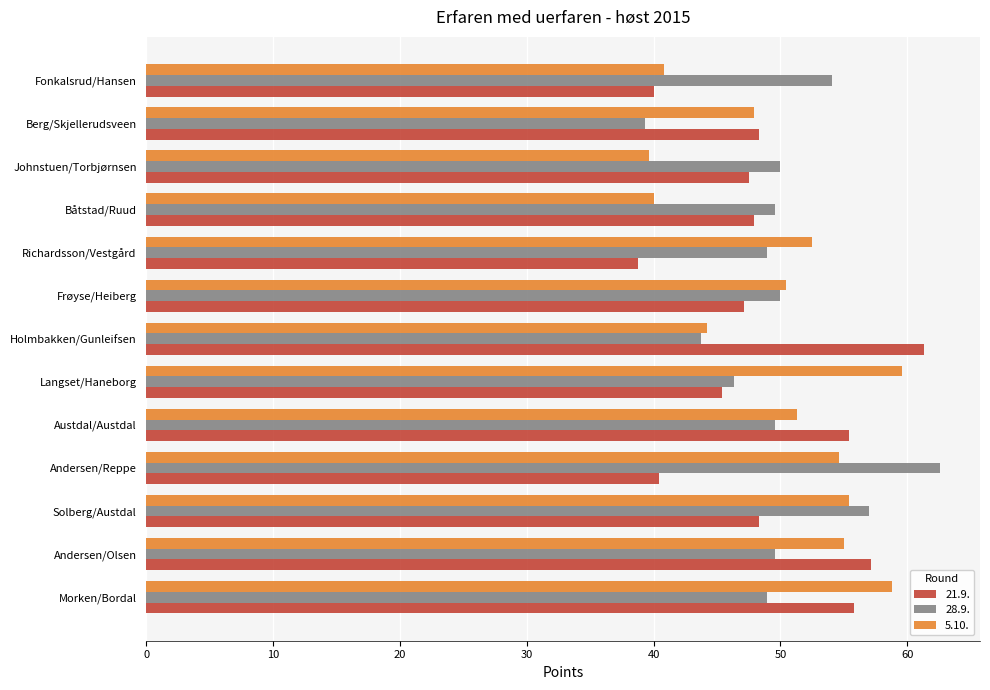

The 21.9. series shows 55.8 at Morken/Bordal. True or false?

True